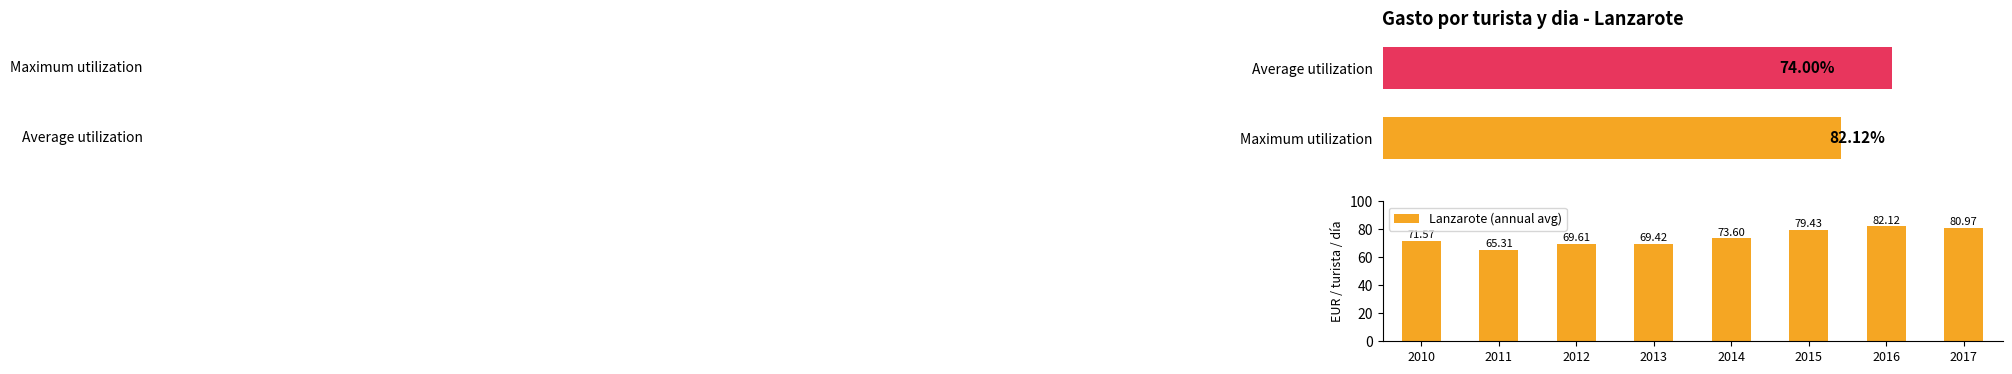

At which label does the data first exceed 73?

2014